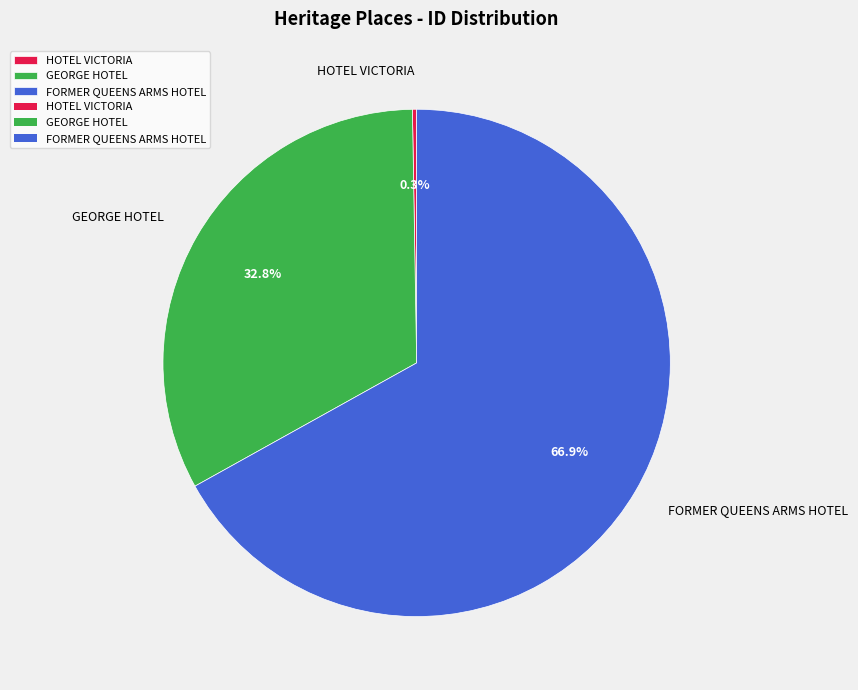

To the nearest percent, what is the difference between the GEORGE HOTEL and FORMER QUEENS ARMS HOTEL slice percentages?

34%